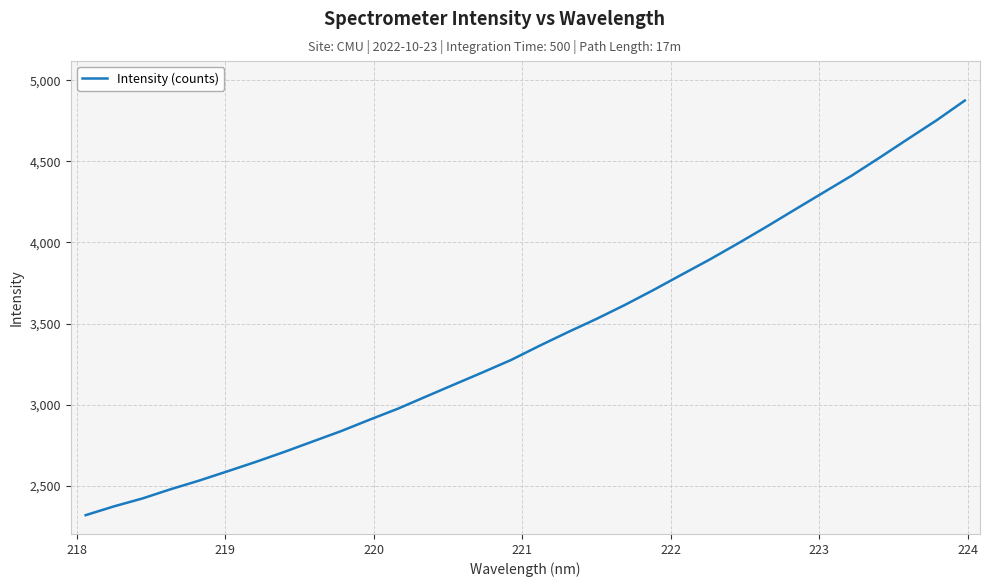

What is the difference between the maximum and minimum values?

2556.7